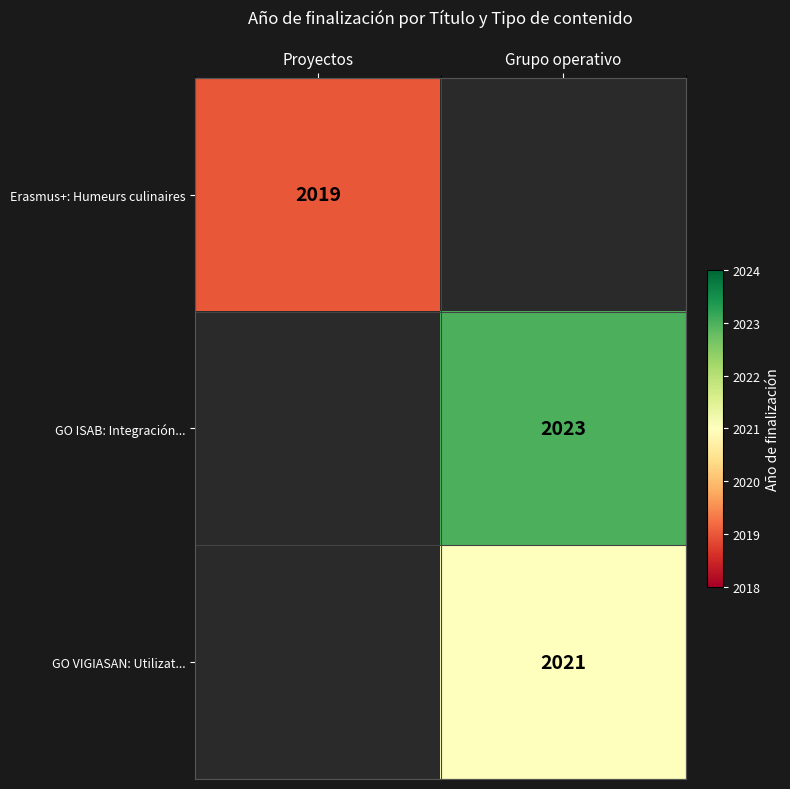

Is it true that GO VIGIASAN: Utilizat... equals 2021 at Grupo operativo?

True